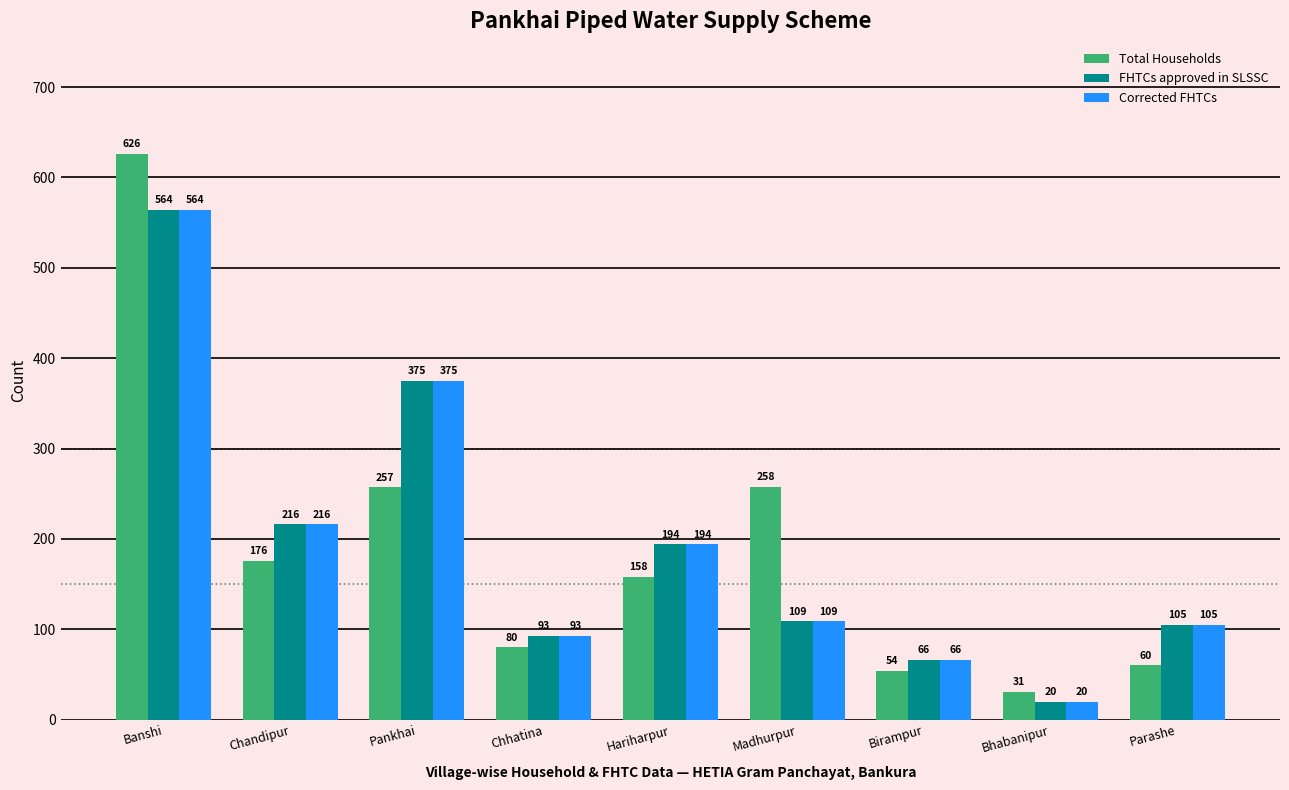

What is the label of the 2nd bar from the right?

Bhabanipur